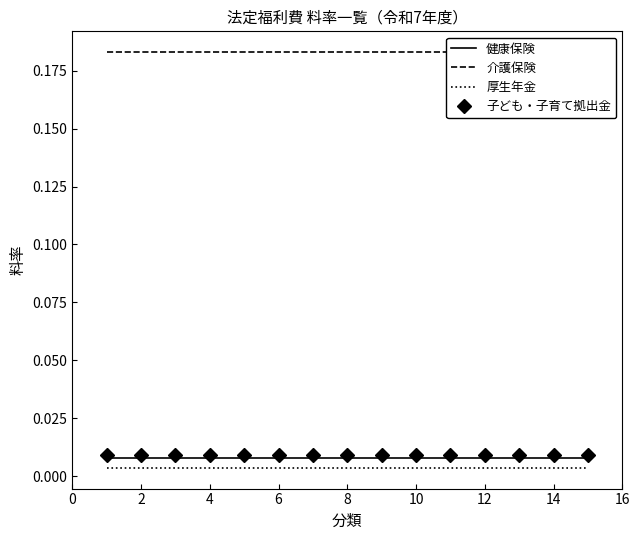

True or false: 介護保険 and 健康保険 cross at least once.

False